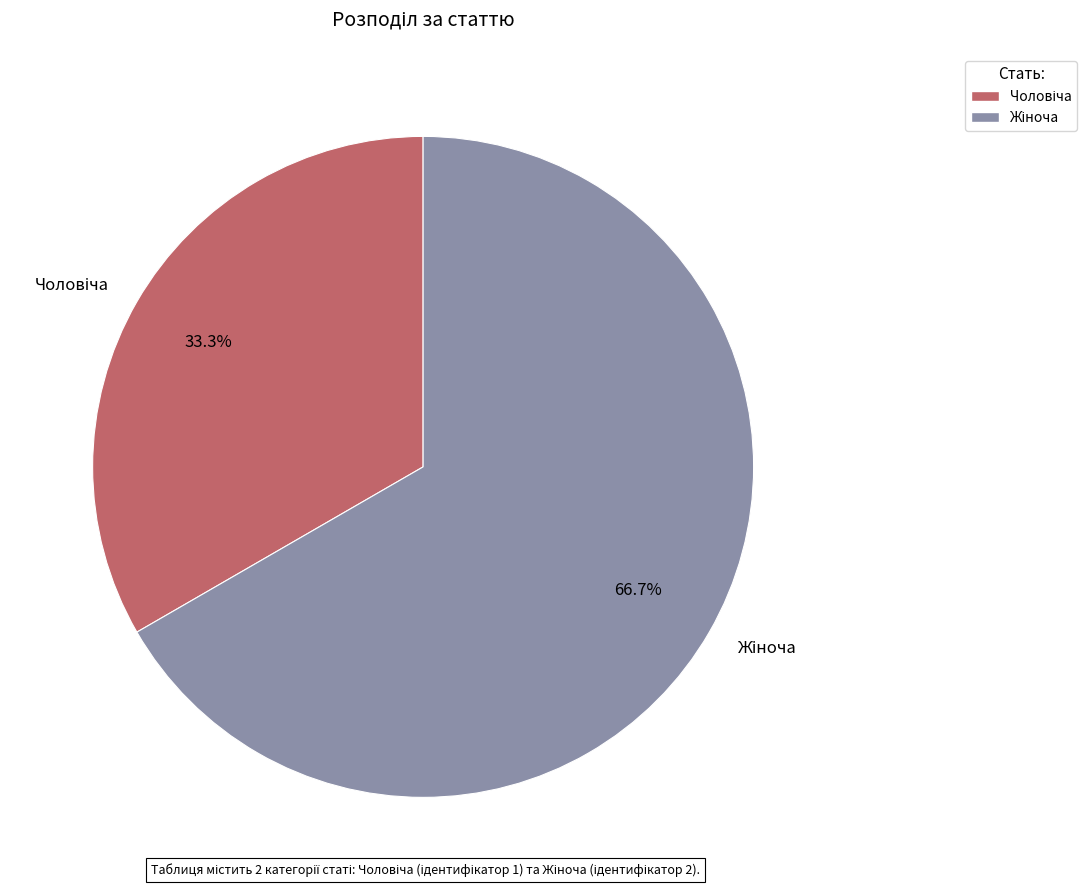

What is the largest slice in the pie chart?

Жіноча